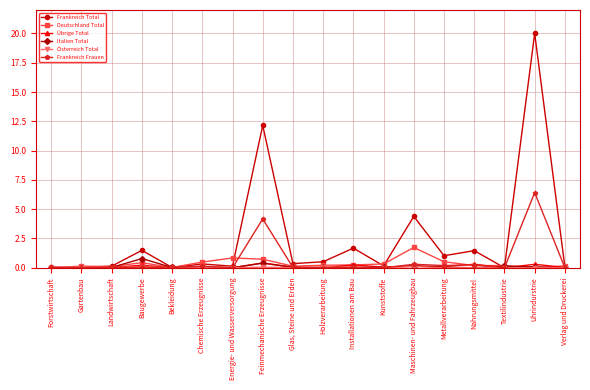

True or false: Übrige Total has more than 2 interior local peaks.

True